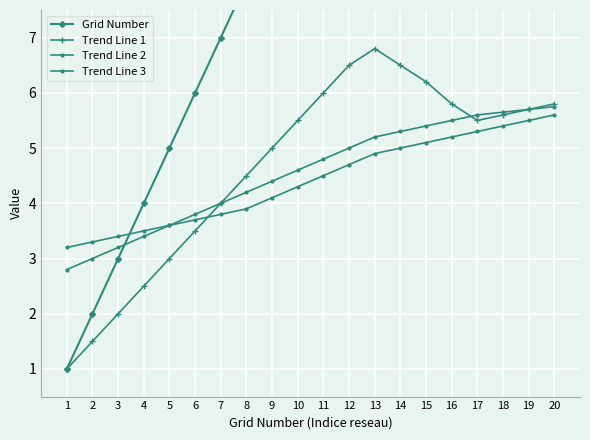

Between 3 and 18, which is larger?

18